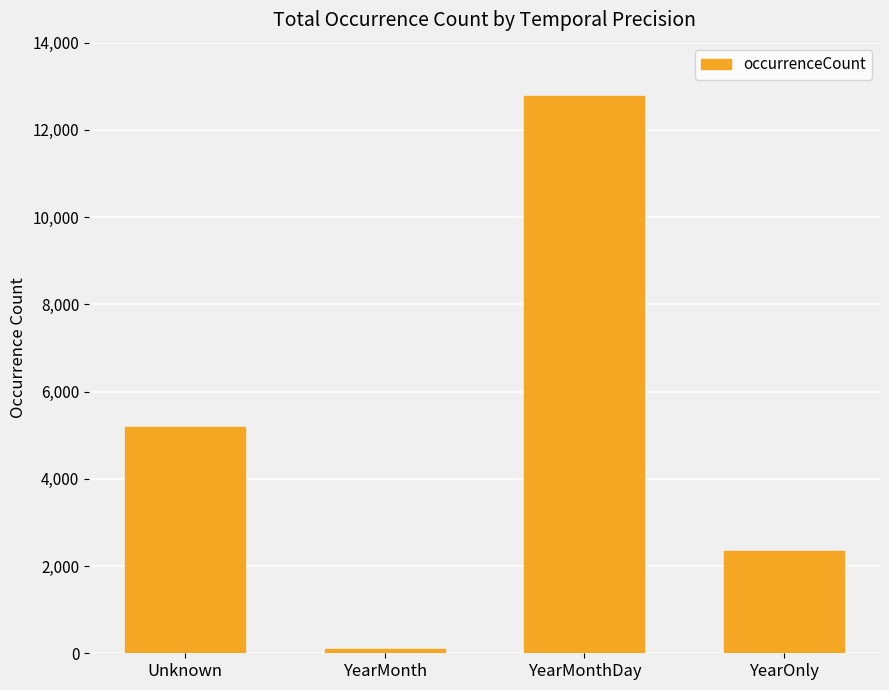

List the labels in order of value, largest first.

YearMonthDay, Unknown, YearOnly, YearMonth